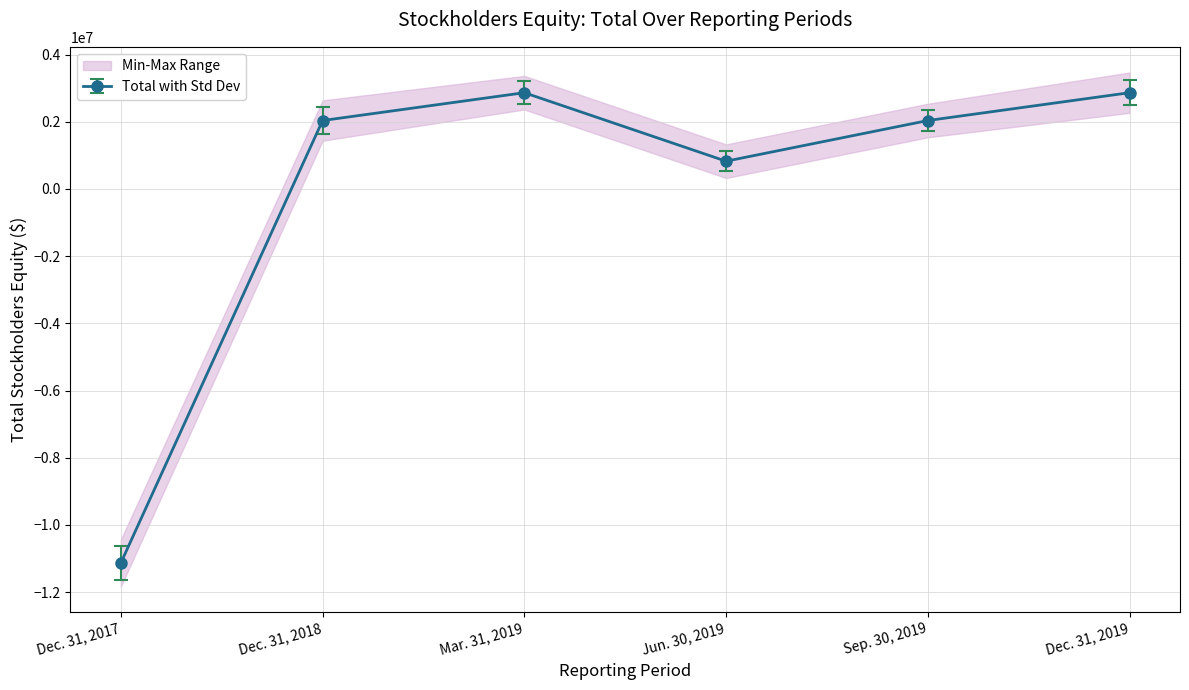

Is it true that the value at Sep. 30, 2019 is 2036443?

True